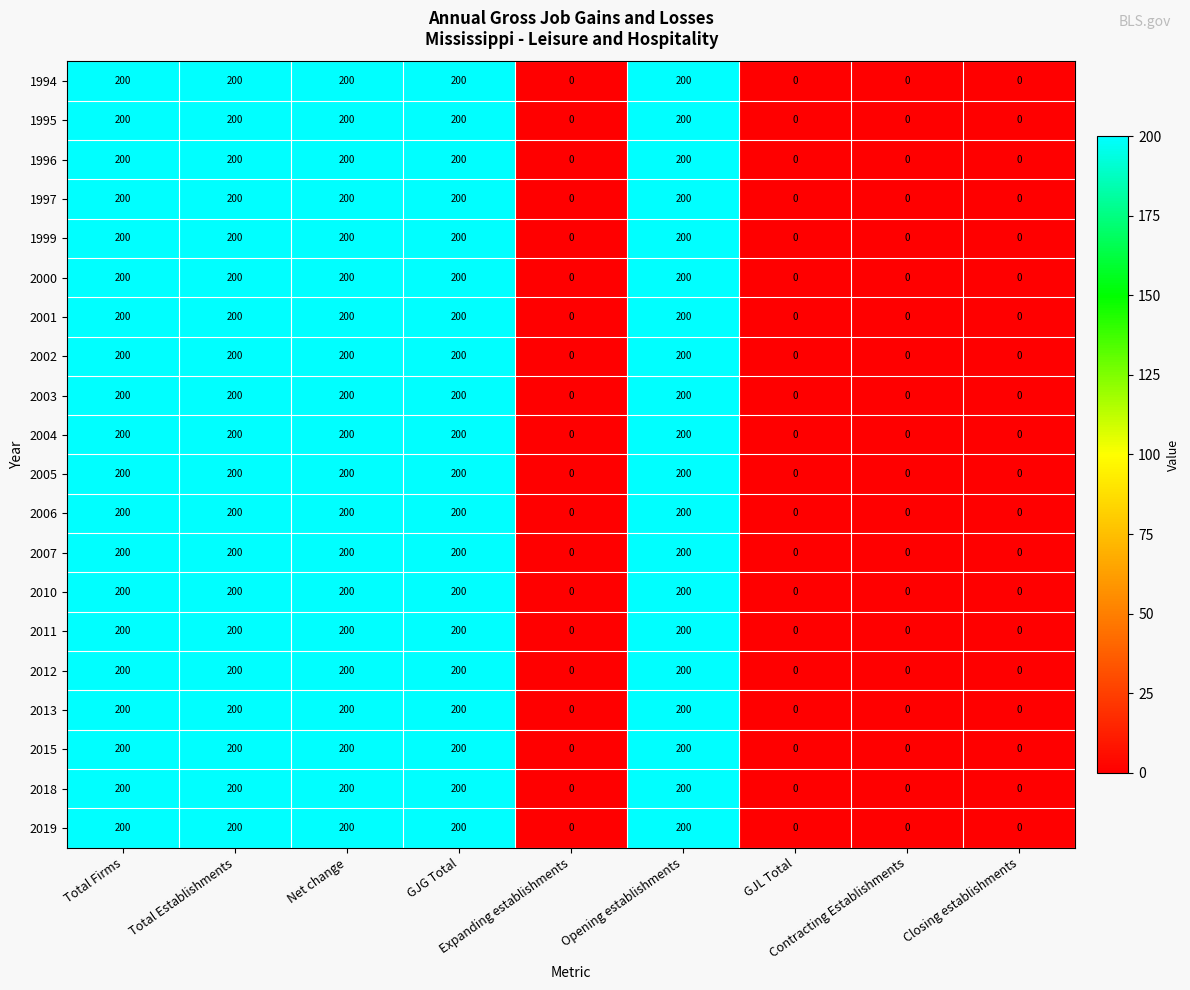

How many 1994 values are between 0 and 200?

9